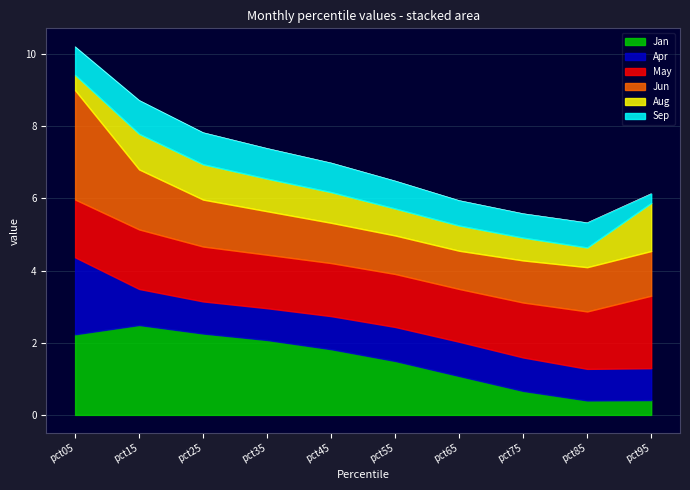

Reading left to right, what are all the values shown in this chart?

Jan: pct05=2.2	pct15=2.5	pct25=2.3	pct35=2.1	pct45=1.8	pct55=1.5	pct65=1.1	pct75=0.7	pct85=0.4	pct95=0.4
Apr: pct05=2.1	pct15=1.0	pct25=0.9	pct35=0.9	pct45=0.9	pct55=0.9	pct65=0.9	pct75=0.9	pct85=0.9	pct95=0.9
May: pct05=1.6	pct15=1.7	pct25=1.5	pct35=1.5	pct45=1.5	pct55=1.5	pct65=1.5	pct75=1.5	pct85=1.6	pct95=2.0
Jun: pct05=3.0	pct15=1.7	pct25=1.3	pct35=1.2	pct45=1.1	pct55=1.1	pct65=1.1	pct75=1.2	pct85=1.2	pct95=1.2
Aug: pct05=0.4	pct15=1.0	pct25=1.0	pct35=0.9	pct45=0.9	pct55=0.7	pct65=0.7	pct75=0.6	pct85=0.5	pct95=1.3
Sep: pct05=0.8	pct15=0.9	pct25=0.9	pct35=0.8	pct45=0.8	pct55=0.8	pct65=0.7	pct75=0.7	pct85=0.7	pct95=0.3